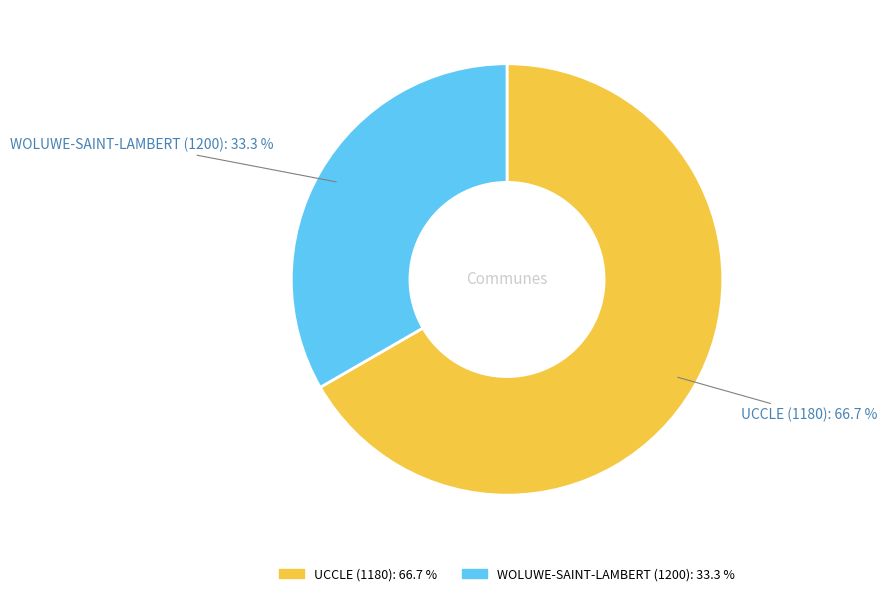

What percentage is NOT represented by UCCLE?

33.3%